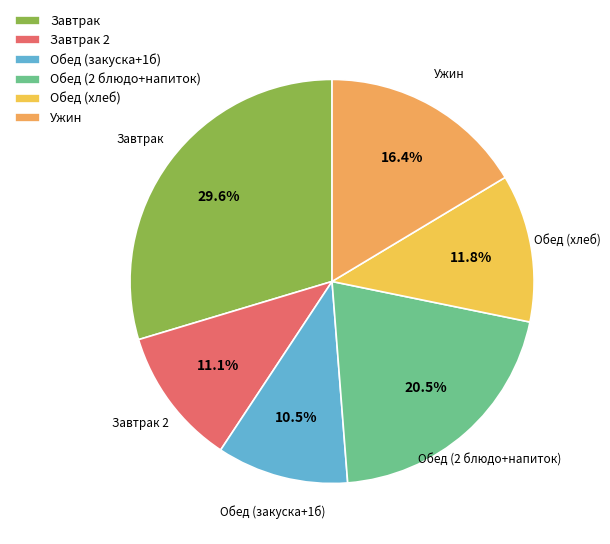

What is the smallest slice in the pie chart?

Обед (закуска+1б)